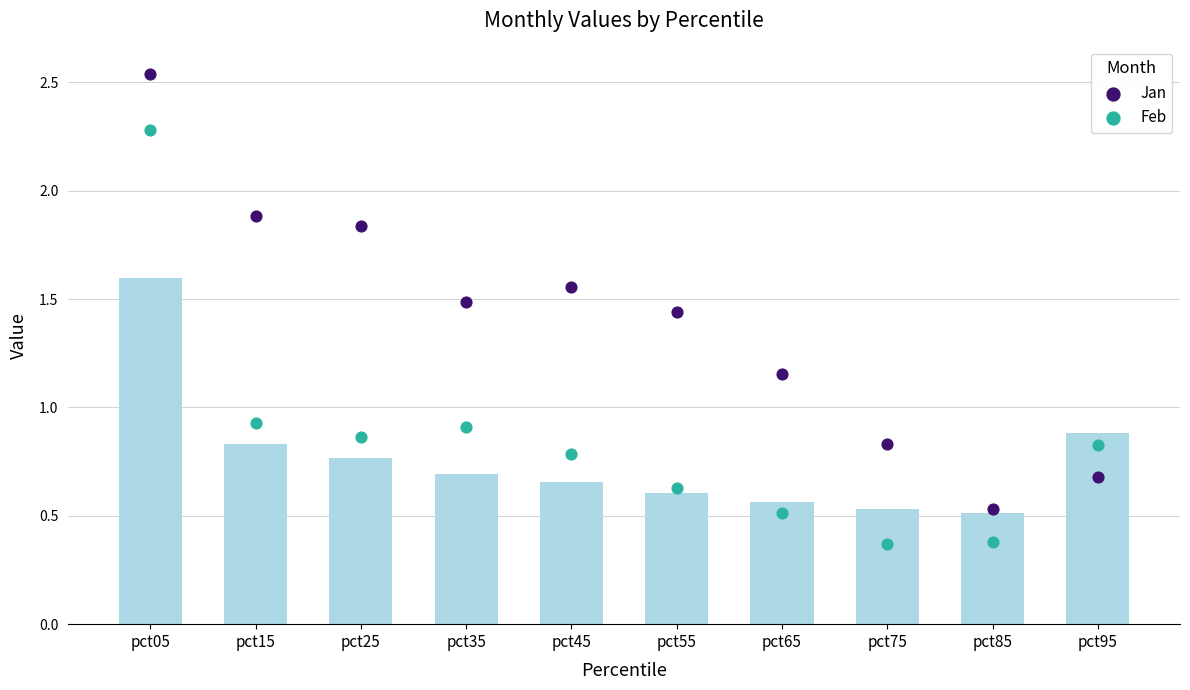

Which series has the largest Y range (max minus min)?

Jan